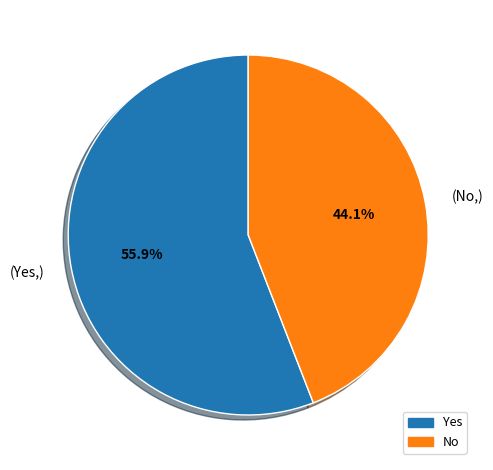

Does any single category account for the majority?

Yes